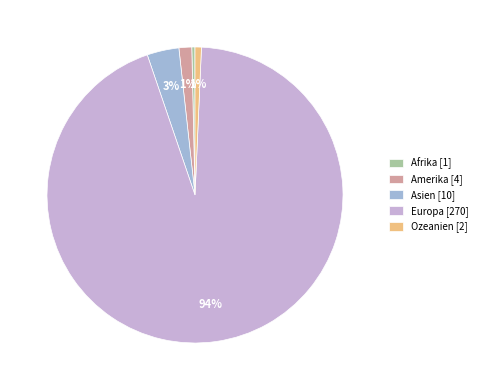

What percentage is the Asien slice, to the nearest percent?

3%